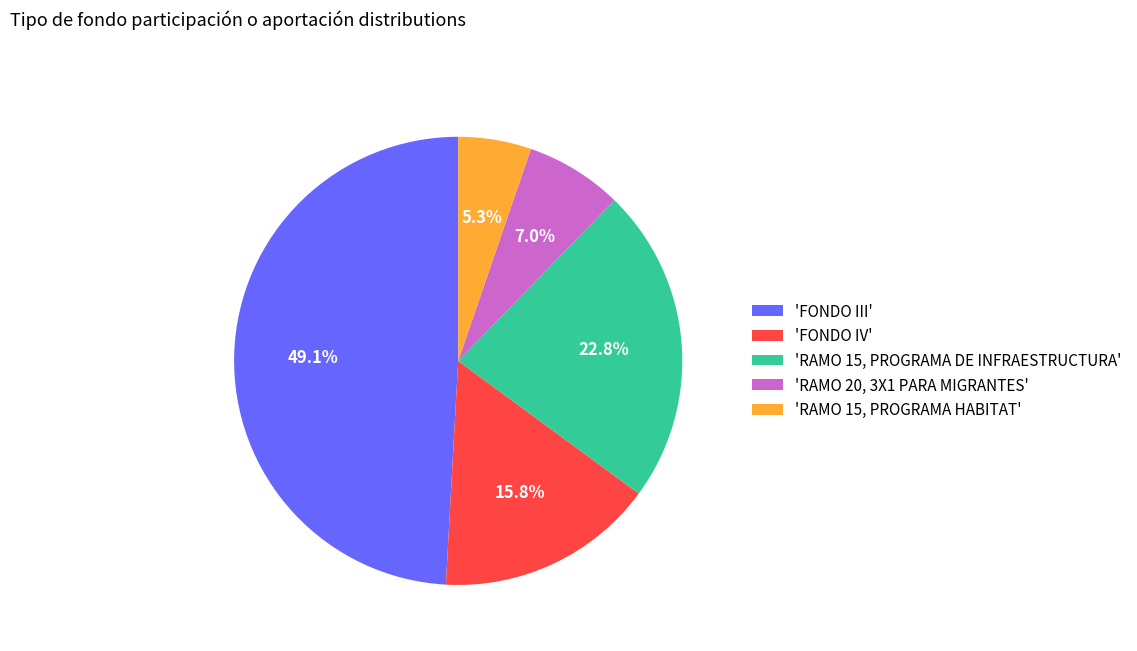

Is there any slice that represents more than half of the pie?

No